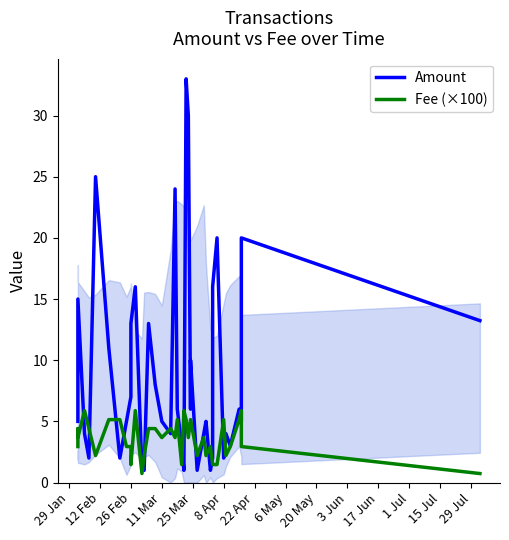

Rank the series by their maximum value, from highest to lowest.

Amount, Fee (×100)